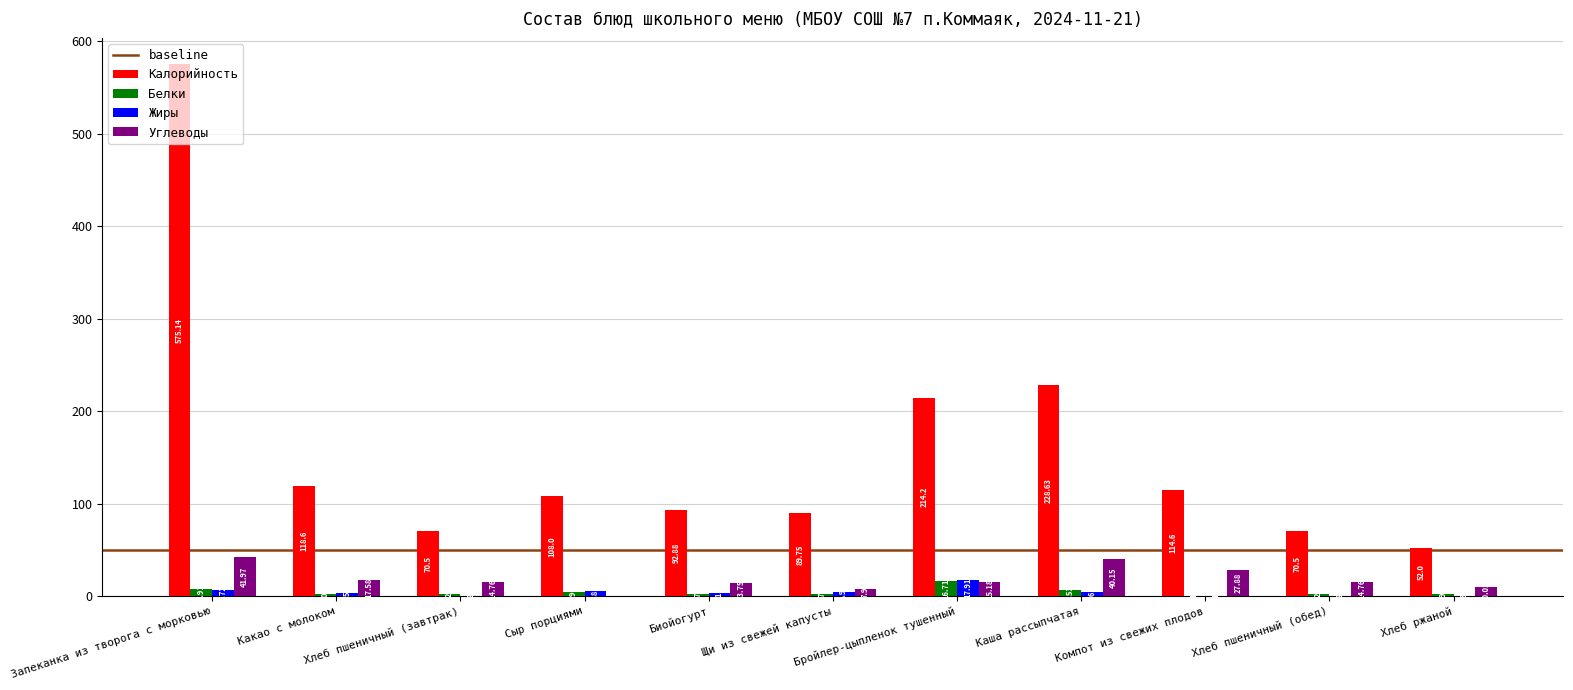

Which series has the largest total across all categories?

Калорийность